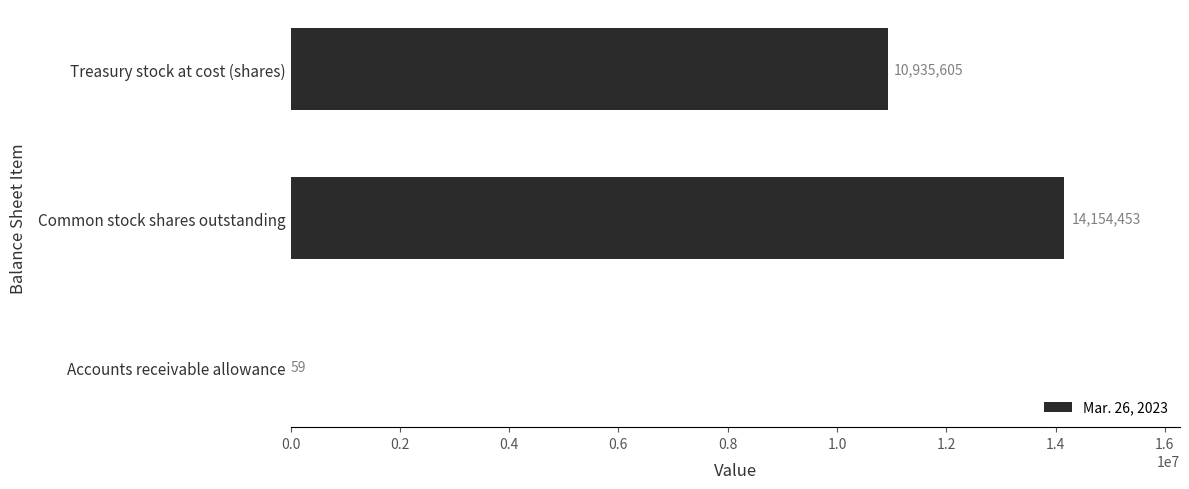

Between Treasury stock at cost (shares) and Common stock shares outstanding, which is larger?

Common stock shares outstanding